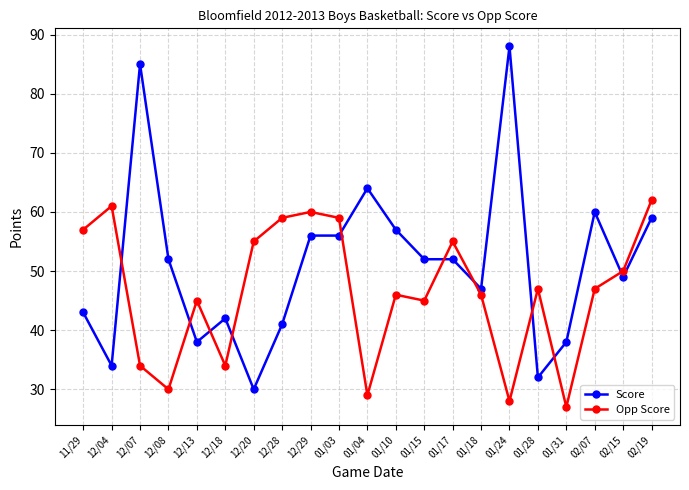

How many interior local valleys does the Opp Score series have?

6